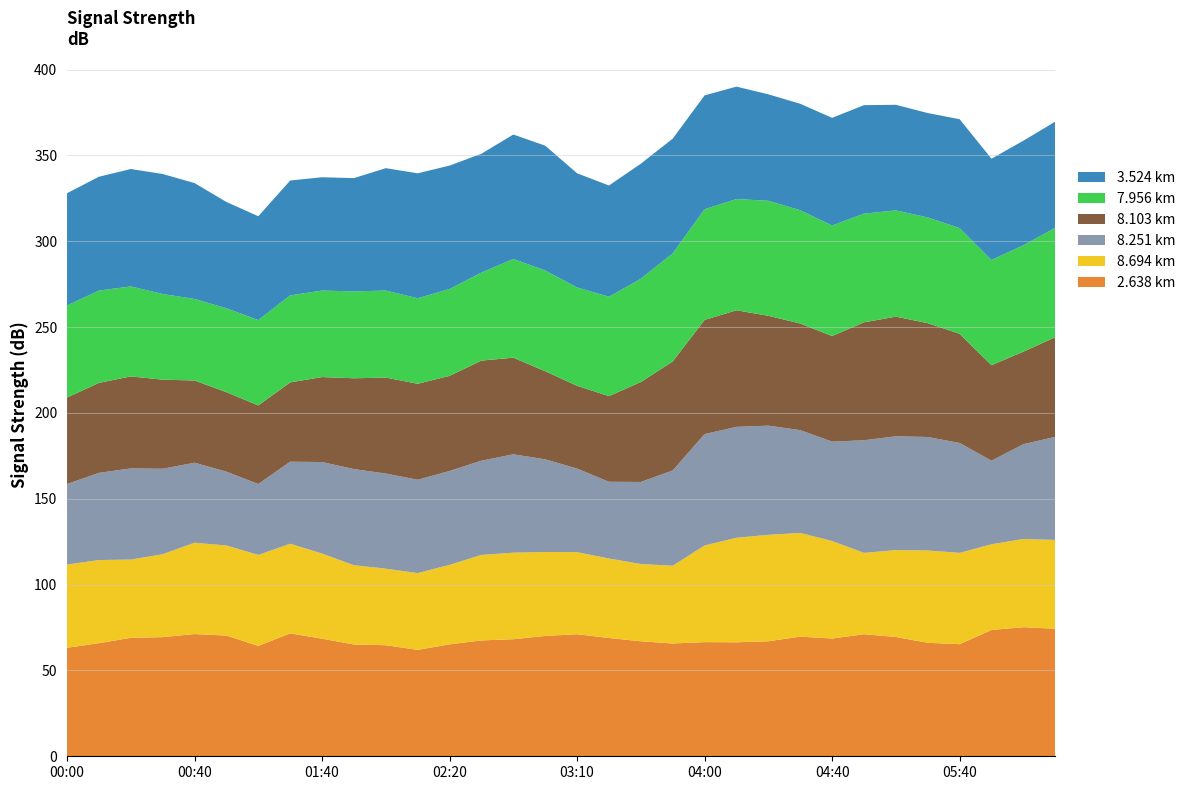

Reading right to left, list all the values displayed in this chart.

7.956: 2019/05/19 06:30=63.8	2019/05/19 06:20=62.0	2019/05/19 06:10=61.3	2019/05/19 05:40=61.6	2019/05/19 05:30=61.6	2019/05/19 05:20=61.9	2019/05/19 05:10=63.3	2019/05/19 04:40=64.4	2019/05/19 04:30=66.0	2019/05/19 04:20=67.0	2019/05/19 04:10=64.8	2019/05/19 04:00=64.5	2019/05/19 03:40=63.0	2019/05/19 03:30=60.2	2019/05/19 03:20=57.9	2019/05/19 03:10=57.3	2019/05/19 03:00=58.7	2019/05/19 02:50=57.5	2019/05/19 02:40=51.3	2019/05/19 02:20=50.6	2019/05/19 02:10=49.8	2019/05/19 02:00=50.7	2019/05/19 01:50=50.6	2019/05/19 01:40=50.4	2019/05/19 01:30=50.7	2019/05/19 01:00=49.7	2019/05/19 00:50=48.9	2019/05/19 00:40=47.5	2019/05/19 00:30=49.9	2019/05/19 00:20=52.4	2019/05/19 00:10=53.8	2019/05/19 00:00=53.6
8.103: 2019/05/19 06:30=58.0	2019/05/19 06:20=53.9	2019/05/19 06:10=55.6	2019/05/19 05:40=63.6	2019/05/19 05:30=66.3	2019/05/19 05:20=69.7	2019/05/19 05:10=68.7	2019/05/19 04:40=61.5	2019/05/19 04:30=62.1	2019/05/19 04:20=64.0	2019/05/19 04:10=67.9	2019/05/19 04:00=66.5	2019/05/19 03:40=63.5	2019/05/19 03:30=58.2	2019/05/19 03:20=49.9	2019/05/19 03:10=48.2	2019/05/19 03:00=51.3	2019/05/19 02:50=56.3	2019/05/19 02:40=58.3	2019/05/19 02:20=55.4	2019/05/19 02:10=55.9	2019/05/19 02:00=55.9	2019/05/19 01:50=52.9	2019/05/19 01:40=49.5	2019/05/19 01:30=46.2	2019/05/19 01:00=45.8	2019/05/19 00:50=46.3	2019/05/19 00:40=47.9	2019/05/19 00:30=51.9	2019/05/19 00:20=53.6	2019/05/19 00:10=52.4	2019/05/19 00:00=50.4
8.251: 2019/05/19 06:30=60.1	2019/05/19 06:20=55.2	2019/05/19 06:10=48.7	2019/05/19 05:40=64.0	2019/05/19 05:30=66.1	2019/05/19 05:20=66.3	2019/05/19 05:10=65.6	2019/05/19 04:40=57.9	2019/05/19 04:30=59.9	2019/05/19 04:20=63.6	2019/05/19 04:10=64.6	2019/05/19 04:00=64.9	2019/05/19 03:40=55.5	2019/05/19 03:30=47.8	2019/05/19 03:20=44.7	2019/05/19 03:10=48.7	2019/05/19 03:00=54.0	2019/05/19 02:50=57.3	2019/05/19 02:40=54.9	2019/05/19 02:20=54.7	2019/05/19 02:10=54.4	2019/05/19 02:00=55.4	2019/05/19 01:50=56.0	2019/05/19 01:40=53.3	2019/05/19 01:30=47.8	2019/05/19 01:00=41.3	2019/05/19 00:50=43.0	2019/05/19 00:40=46.6	2019/05/19 00:30=49.8	2019/05/19 00:20=53.1	2019/05/19 00:10=50.8	2019/05/19 00:00=46.9
8.694: 2019/05/19 06:30=51.7	2019/05/19 06:20=51.4	2019/05/19 06:10=49.9	2019/05/19 05:40=53.2	2019/05/19 05:30=53.8	2019/05/19 05:20=50.6	2019/05/19 05:10=47.4	2019/05/19 04:40=56.8	2019/05/19 04:30=60.4	2019/05/19 04:20=62.0	2019/05/19 04:10=60.9	2019/05/19 04:00=56.3	2019/05/19 03:40=45.3	2019/05/19 03:30=45.0	2019/05/19 03:20=46.3	2019/05/19 03:10=47.8	2019/05/19 03:00=48.9	2019/05/19 02:50=50.4	2019/05/19 02:40=49.8	2019/05/19 02:20=46.3	2019/05/19 02:10=44.7	2019/05/19 02:00=44.6	2019/05/19 01:50=46.2	2019/05/19 01:40=49.6	2019/05/19 01:30=52.2	2019/05/19 01:00=53.0	2019/05/19 00:50=52.5	2019/05/19 00:40=53.2	2019/05/19 00:30=48.3	2019/05/19 00:20=45.6	2019/05/19 00:10=48.4	2019/05/19 00:00=48.5
2.638: 2019/05/19 06:30=74.3	2019/05/19 06:20=75.2	2019/05/19 06:10=73.6	2019/05/19 05:40=65.3	2019/05/19 05:30=66.1	2019/05/19 05:20=69.5	2019/05/19 05:10=71.1	2019/05/19 04:40=68.6	2019/05/19 04:30=69.7	2019/05/19 04:20=67.0	2019/05/19 04:10=66.4	2019/05/19 04:00=66.5	2019/05/19 03:40=65.7	2019/05/19 03:30=67.0	2019/05/19 03:20=68.9	2019/05/19 03:10=71.1	2019/05/19 03:00=70.1	2019/05/19 02:50=68.2	2019/05/19 02:40=67.5	2019/05/19 02:20=65.2	2019/05/19 02:10=62.0	2019/05/19 02:00=64.7	2019/05/19 01:50=65.1	2019/05/19 01:40=68.5	2019/05/19 01:30=71.6	2019/05/19 01:00=64.3	2019/05/19 00:50=70.3	2019/05/19 00:40=71.2	2019/05/19 00:30=69.4	2019/05/19 00:20=69.0	2019/05/19 00:10=65.9	2019/05/19 00:00=63.2
3.524: 2019/05/19 06:30=61.8	2019/05/19 06:20=60.9	2019/05/19 06:10=59.0	2019/05/19 05:40=63.4	2019/05/19 05:30=60.8	2019/05/19 05:20=61.5	2019/05/19 05:10=63.2	2019/05/19 04:40=62.7	2019/05/19 04:30=62.0	2019/05/19 04:20=62.0	2019/05/19 04:10=65.5	2019/05/19 04:00=66.3	2019/05/19 03:40=66.8	2019/05/19 03:30=67.0	2019/05/19 03:20=64.8	2019/05/19 03:10=66.5	2019/05/19 03:00=72.7	2019/05/19 02:50=72.5	2019/05/19 02:40=69.2	2019/05/19 02:20=71.9	2019/05/19 02:10=72.8	2019/05/19 02:00=71.3	2019/05/19 01:50=66.0	2019/05/19 01:40=66.0	2019/05/19 01:30=66.9	2019/05/19 01:00=60.5	2019/05/19 00:50=61.9	2019/05/19 00:40=67.5	2019/05/19 00:30=69.9	2019/05/19 00:20=68.4	2019/05/19 00:10=66.3	2019/05/19 00:00=65.4